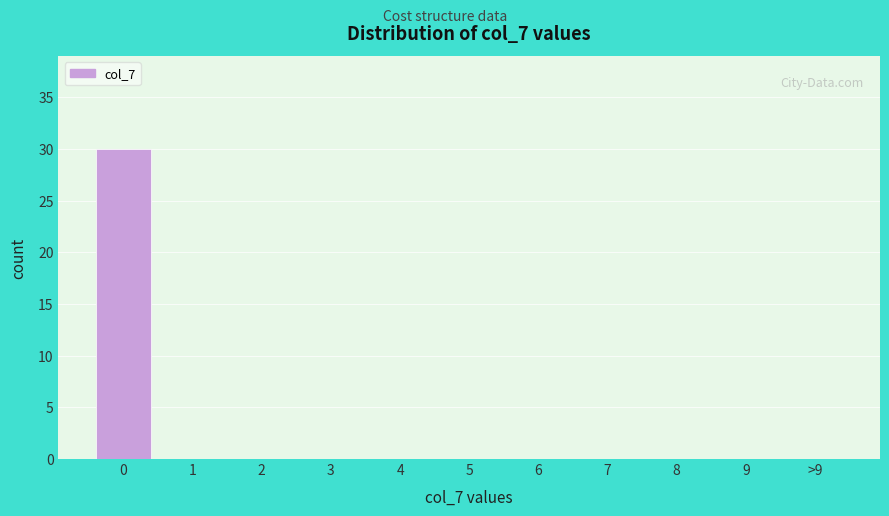

Reading left to right, what are all the values shown in this chart?

0=30	1=0	2=0	3=0	4=0	5=0	6=0	7=0	8=0	9=0	>9=0